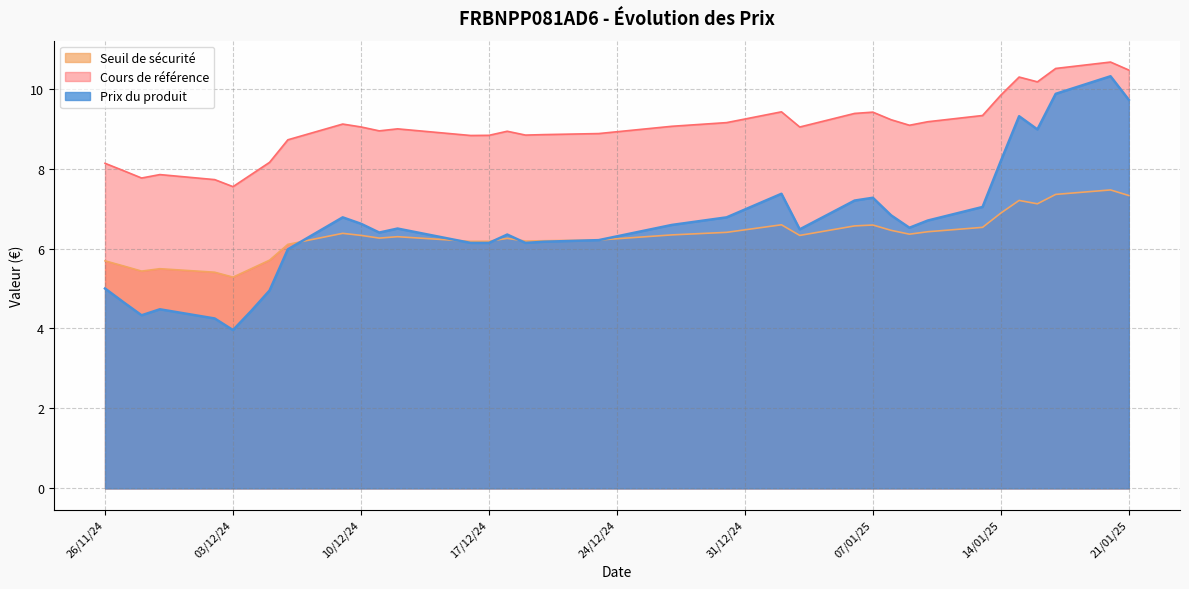

Between 2024-11-28 and 2024-12-16, which series saw the biggest shift?

Prix du produit